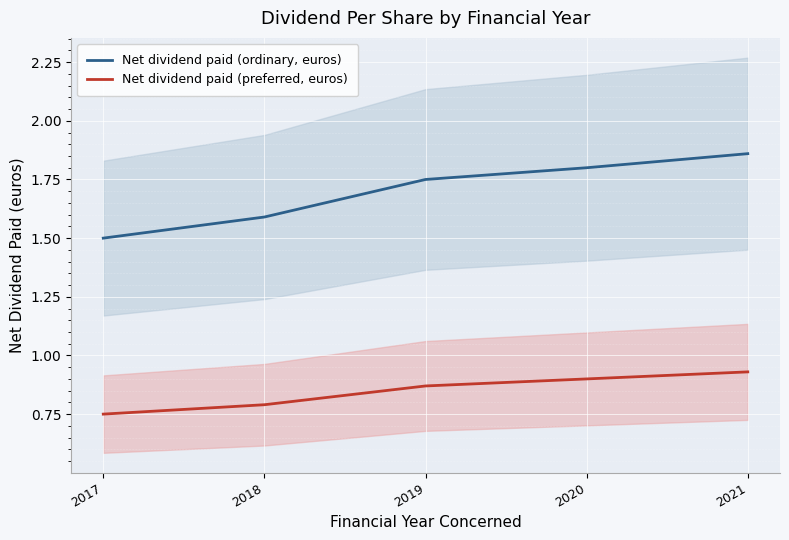

Reading left to right, what are all the values shown in this chart?

Net dividend paid (ordinary, euros): 1.5	1.6	1.8	1.8	1.9
Net dividend paid (preferred, euros): 0.8	0.8	0.9	0.9	0.9